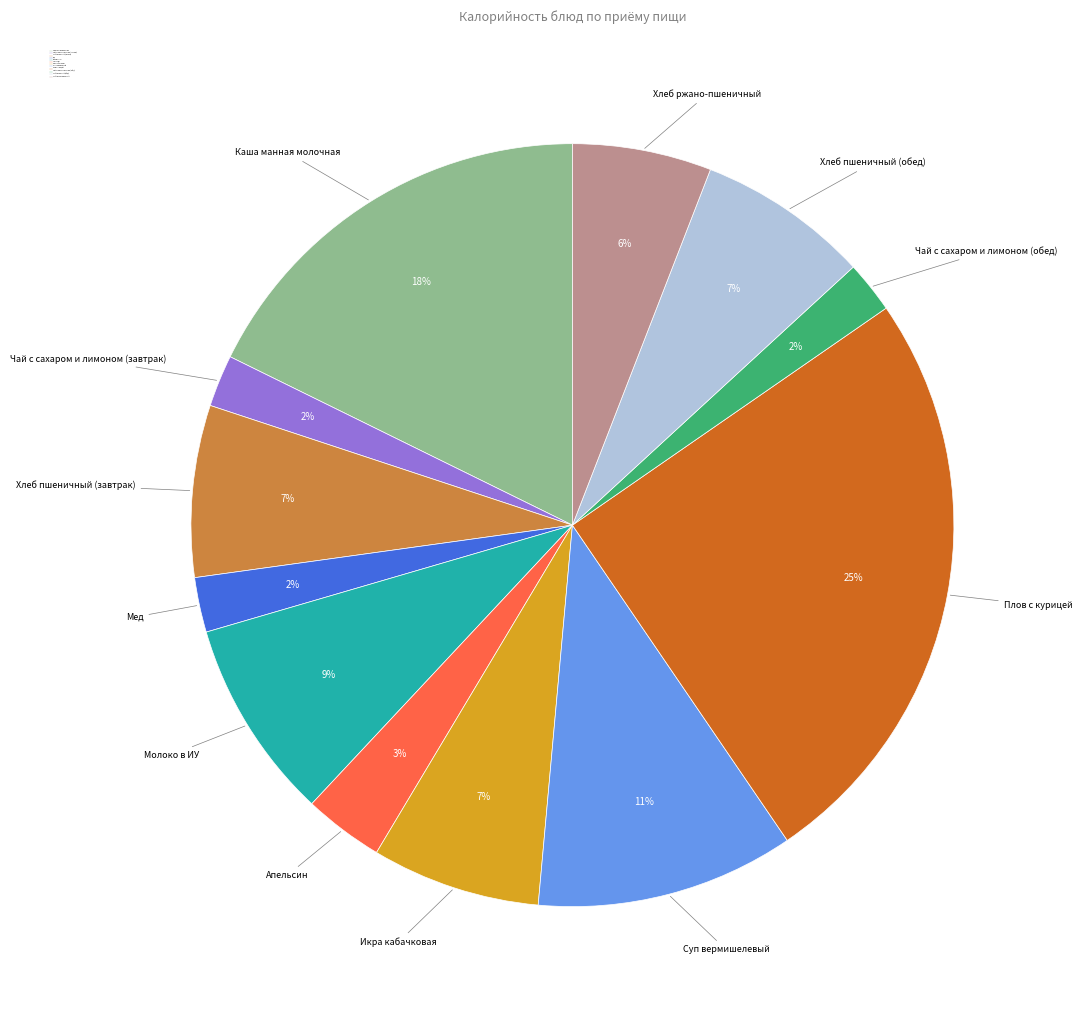

Is there a majority slice in this chart?

No